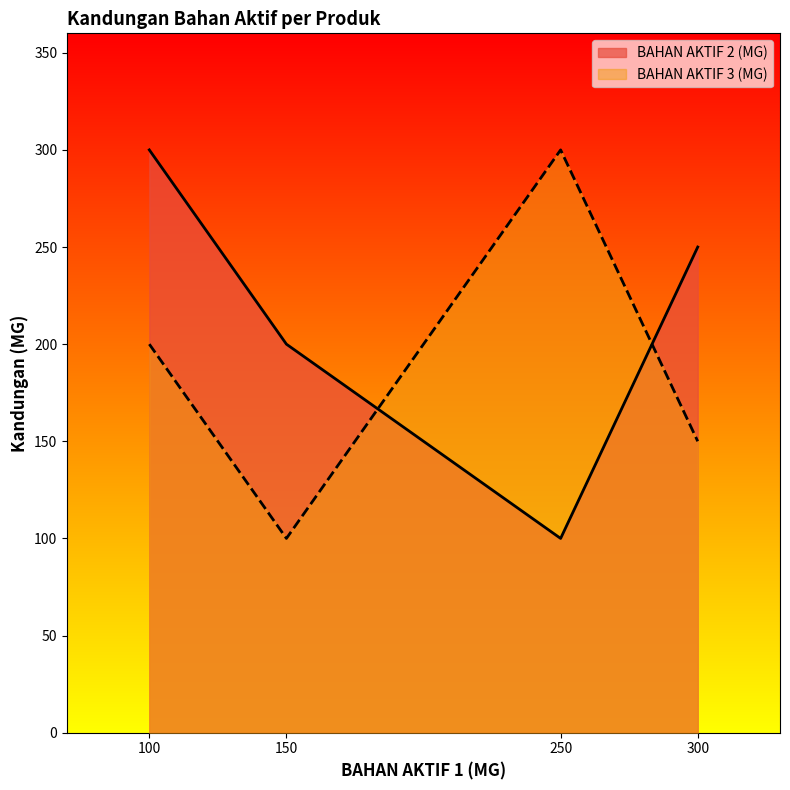

True or false: BAHAN AKTIF 3 (MG) and BAHAN AKTIF 2 (MG) cross at least once.

True